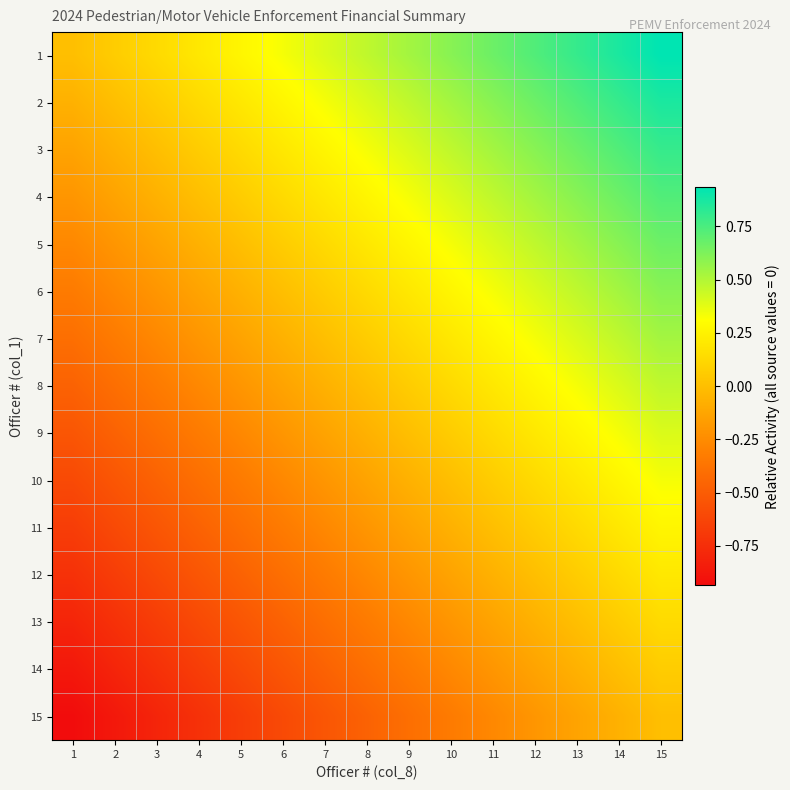

Reading right to left, transcribe all the data shown in this chart.

1: 15=0.9	14=0.9	13=0.8	12=0.7	11=0.7	10=0.6	9=0.5	8=0.5	7=0.4	6=0.3	5=0.3	4=0.2	3=0.1	2=0.1	1=0.0
2: 15=0.9	14=0.8	13=0.7	12=0.7	11=0.6	10=0.5	9=0.5	8=0.4	7=0.3	6=0.3	5=0.2	4=0.1	3=0.1	2=0.0	1=-0.1
3: 15=0.8	14=0.7	13=0.7	12=0.6	11=0.5	10=0.5	9=0.4	8=0.3	7=0.3	6=0.2	5=0.1	4=0.1	3=0.0	2=-0.1	1=-0.1
4: 15=0.7	14=0.7	13=0.6	12=0.5	11=0.5	10=0.4	9=0.3	8=0.3	7=0.2	6=0.1	5=0.1	4=0.0	3=-0.1	2=-0.1	1=-0.2
5: 15=0.7	14=0.6	13=0.5	12=0.5	11=0.4	10=0.3	9=0.3	8=0.2	7=0.1	6=0.1	5=0.0	4=-0.1	3=-0.1	2=-0.2	1=-0.3
6: 15=0.6	14=0.5	13=0.5	12=0.4	11=0.3	10=0.3	9=0.2	8=0.1	7=0.1	6=0.0	5=-0.1	4=-0.1	3=-0.2	2=-0.3	1=-0.3
7: 15=0.5	14=0.5	13=0.4	12=0.3	11=0.3	10=0.2	9=0.1	8=0.1	7=0.0	6=-0.1	5=-0.1	4=-0.2	3=-0.3	2=-0.3	1=-0.4
8: 15=0.5	14=0.4	13=0.3	12=0.3	11=0.2	10=0.1	9=0.1	8=0.0	7=-0.1	6=-0.1	5=-0.2	4=-0.3	3=-0.3	2=-0.4	1=-0.5
9: 15=0.4	14=0.3	13=0.3	12=0.2	11=0.1	10=0.1	9=0.0	8=-0.1	7=-0.1	6=-0.2	5=-0.3	4=-0.3	3=-0.4	2=-0.5	1=-0.5
10: 15=0.3	14=0.3	13=0.2	12=0.1	11=0.1	10=0.0	9=-0.1	8=-0.1	7=-0.2	6=-0.3	5=-0.3	4=-0.4	3=-0.5	2=-0.5	1=-0.6
11: 15=0.3	14=0.2	13=0.1	12=0.1	11=0.0	10=-0.1	9=-0.1	8=-0.2	7=-0.3	6=-0.3	5=-0.4	4=-0.5	3=-0.5	2=-0.6	1=-0.7
12: 15=0.2	14=0.1	13=0.1	12=0.0	11=-0.1	10=-0.1	9=-0.2	8=-0.3	7=-0.3	6=-0.4	5=-0.5	4=-0.5	3=-0.6	2=-0.7	1=-0.7
13: 15=0.1	14=0.1	13=0.0	12=-0.1	11=-0.1	10=-0.2	9=-0.3	8=-0.3	7=-0.4	6=-0.5	5=-0.5	4=-0.6	3=-0.7	2=-0.7	1=-0.8
14: 15=0.1	14=0.0	13=-0.1	12=-0.1	11=-0.2	10=-0.3	9=-0.3	8=-0.4	7=-0.5	6=-0.5	5=-0.6	4=-0.7	3=-0.7	2=-0.8	1=-0.9
15: 15=0.0	14=-0.1	13=-0.1	12=-0.2	11=-0.3	10=-0.3	9=-0.4	8=-0.5	7=-0.5	6=-0.6	5=-0.7	4=-0.7	3=-0.8	2=-0.9	1=-0.9